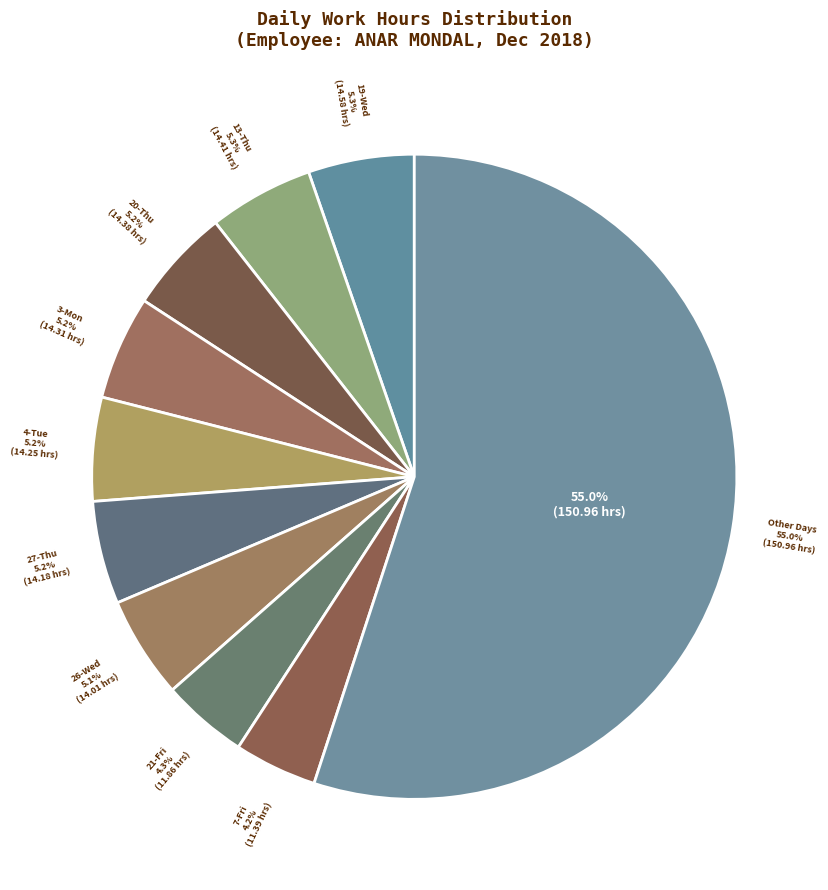

Does 22-Sat represent more than half of the total?

No